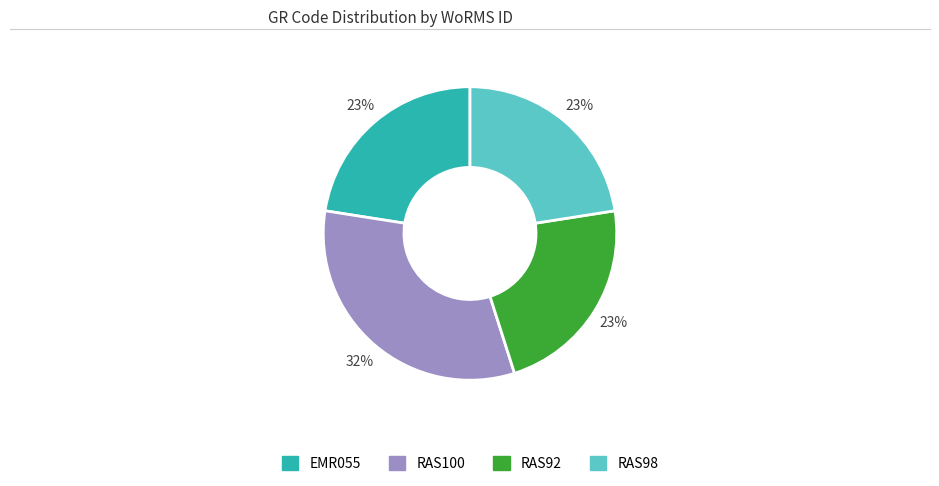

The RAS92 slice represents 29% of the pie. True or false?

False